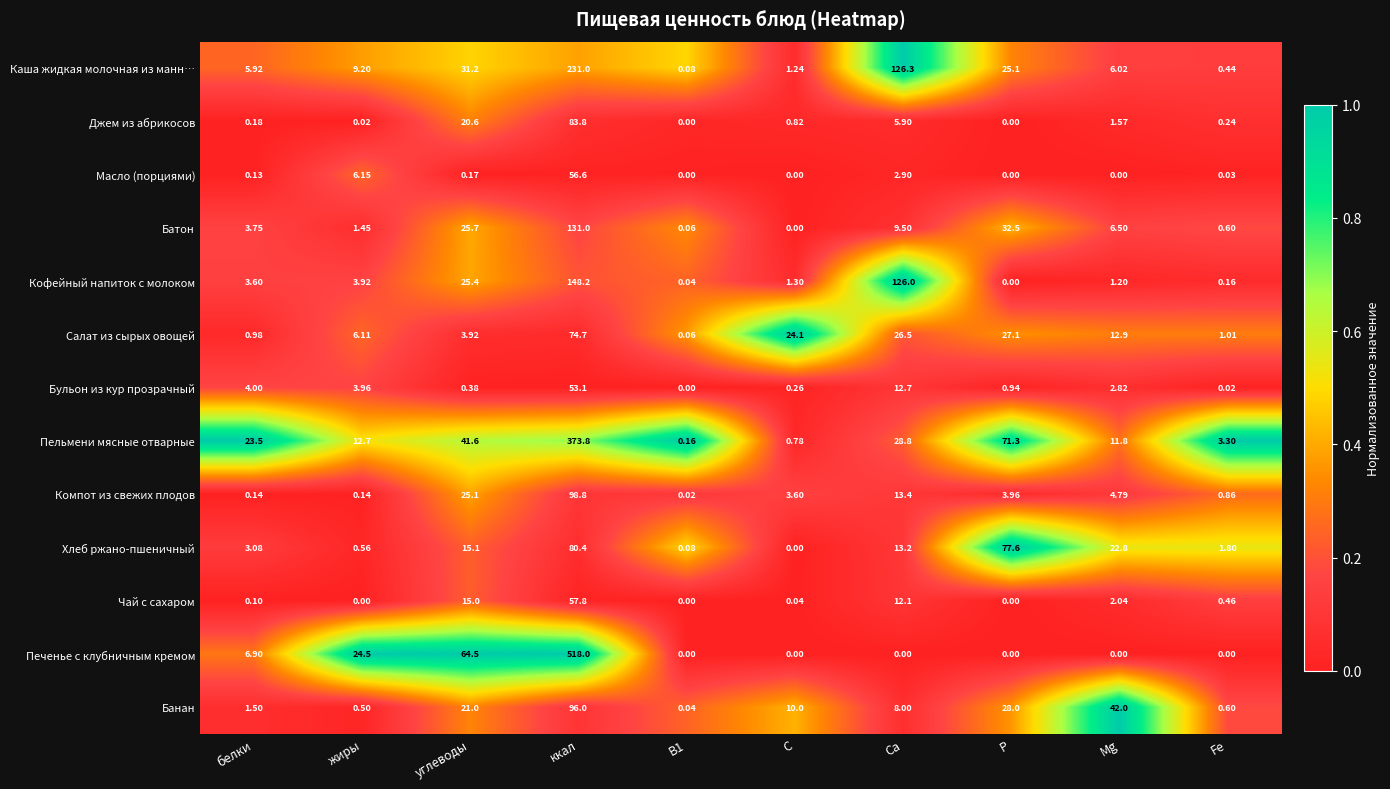

Which series has the largest range (max minus min)?

Печенье с клубничным кремом